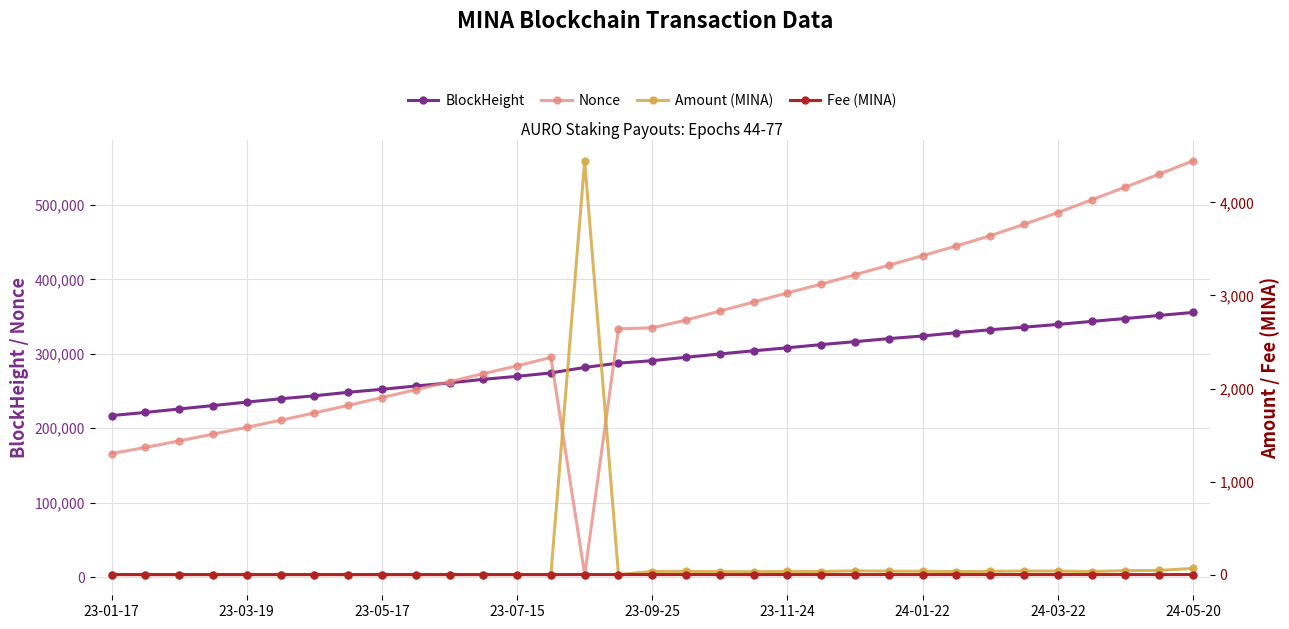

How many lines are shown in the chart?

4